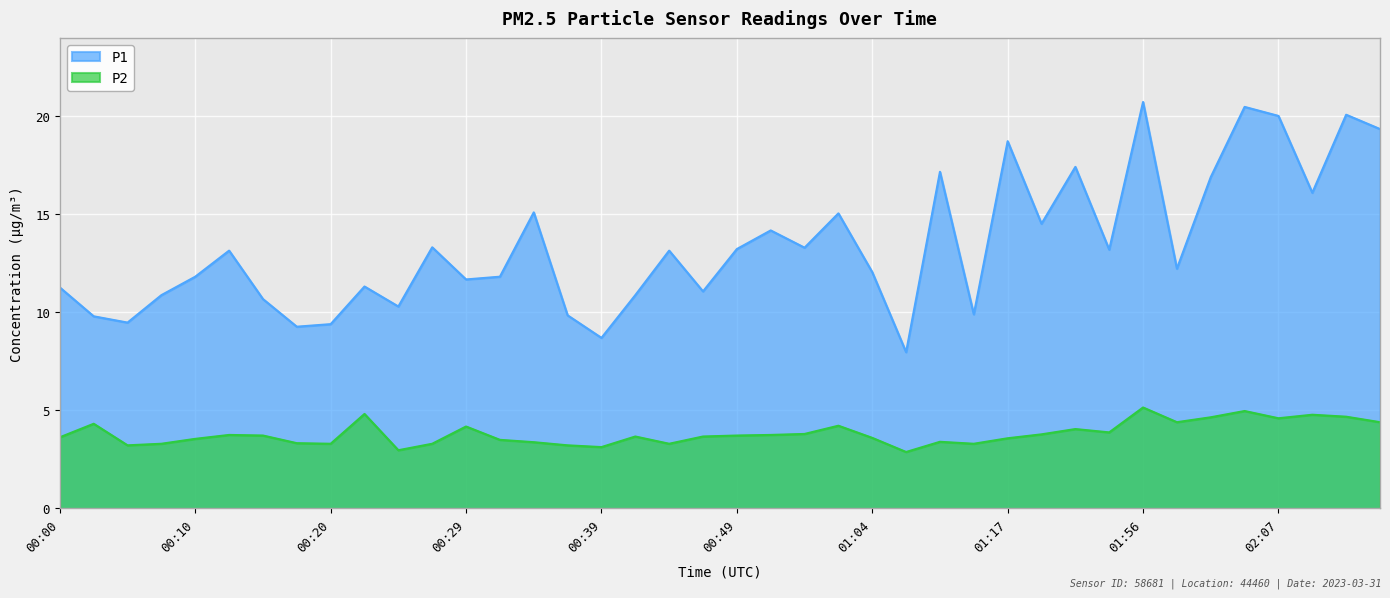

Reading left to right, transcribe all the data shown in this chart.

P1: 11.3	9.8	9.5	10.9	11.8	13.2	10.7	9.3	9.4	11.3	10.3	13.3	11.7	11.8	15.1	9.8	8.7	10.9	13.2	11.1	13.2	14.2	13.3	15.1	12.1	8.0	17.2	9.9	18.7	14.5	17.4	13.2	20.7	12.2	16.9	20.5	20.0	16.1	20.1	19.4
P2: 3.6	4.3	3.2	3.3	3.5	3.8	3.7	3.3	3.3	4.8	3.0	3.3	4.2	3.5	3.4	3.2	3.1	3.7	3.3	3.7	3.7	3.8	3.8	4.2	3.6	2.9	3.4	3.3	3.6	3.8	4.0	3.9	5.2	4.4	4.7	5.0	4.6	4.8	4.7	4.4